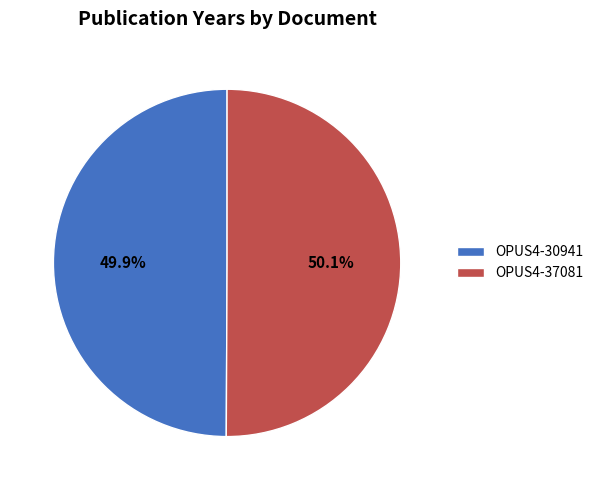

Is it true that OPUS4-37081 is 50% of the pie?

True